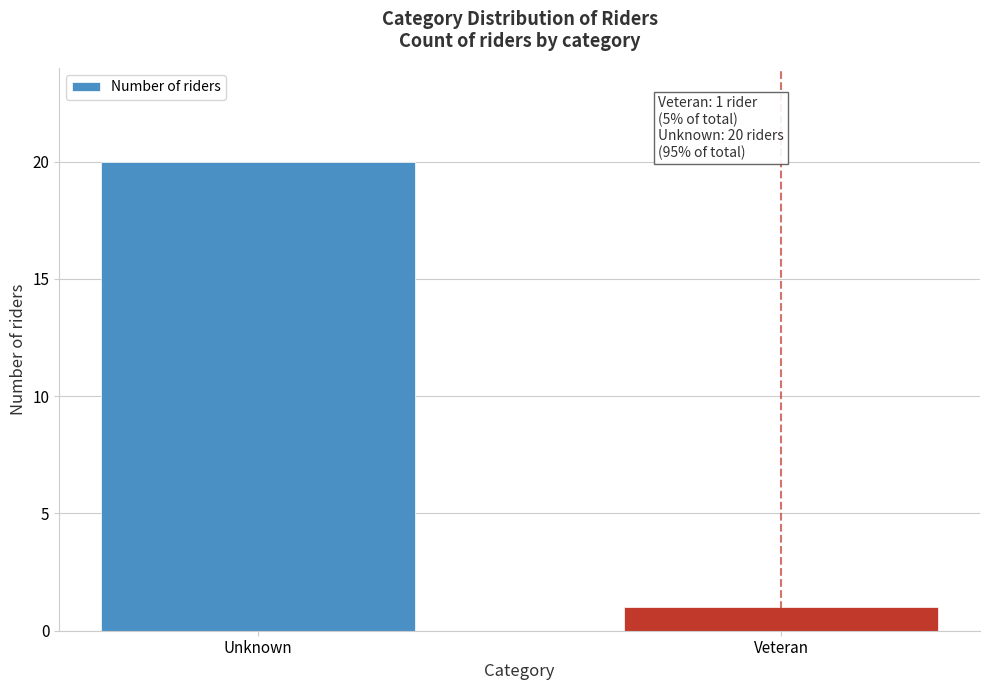

Reading left to right, what are all the values shown in this chart?

Unknown=20	Veteran=1